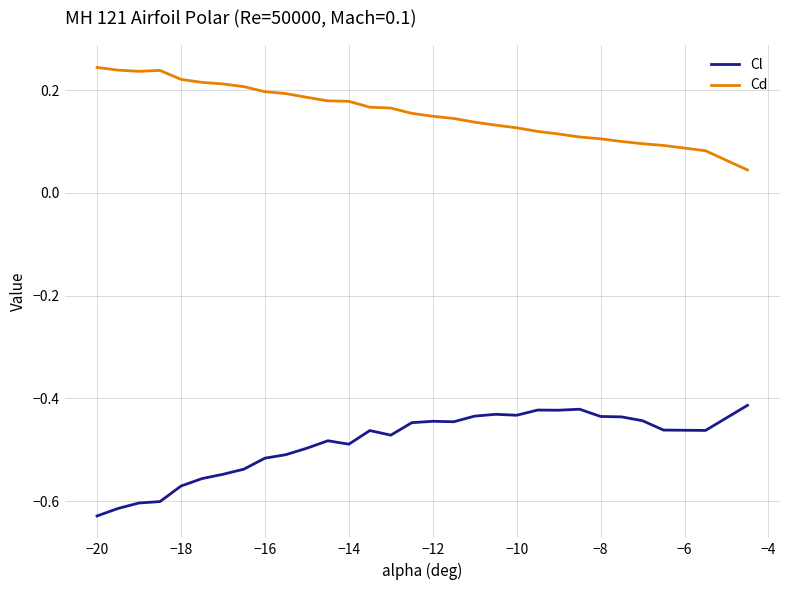

True or false: Cl and Cd intersect in this chart.

False